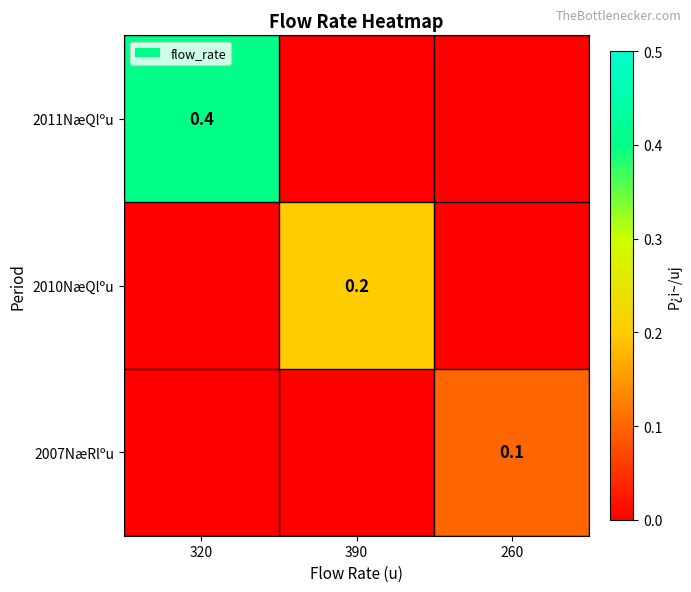

How many data points does each series have?

3